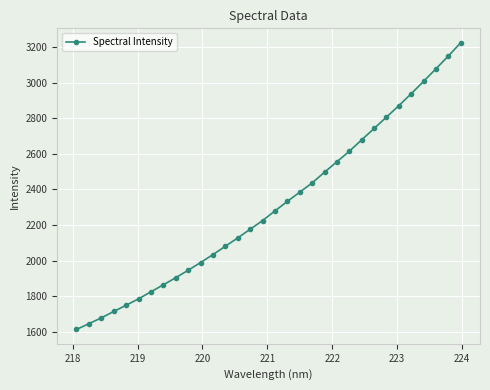

What is the average value?

2311.0